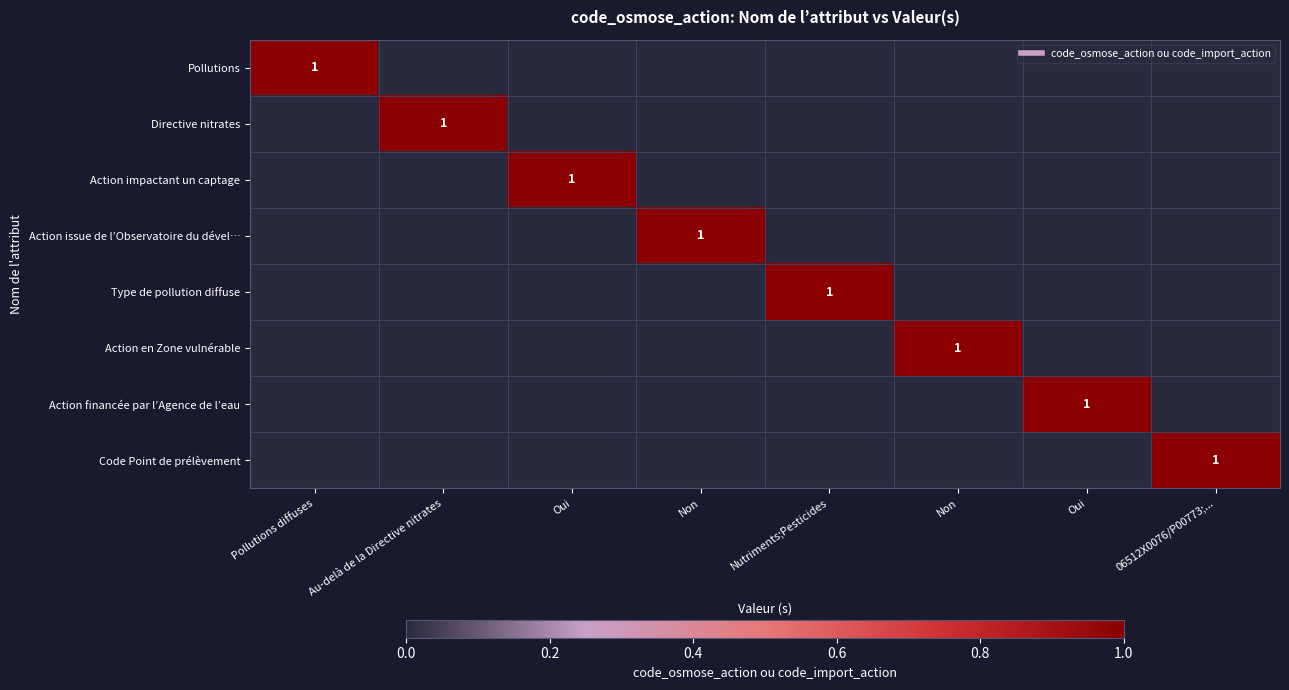

Which series has the largest total across all categories?

Pollutions